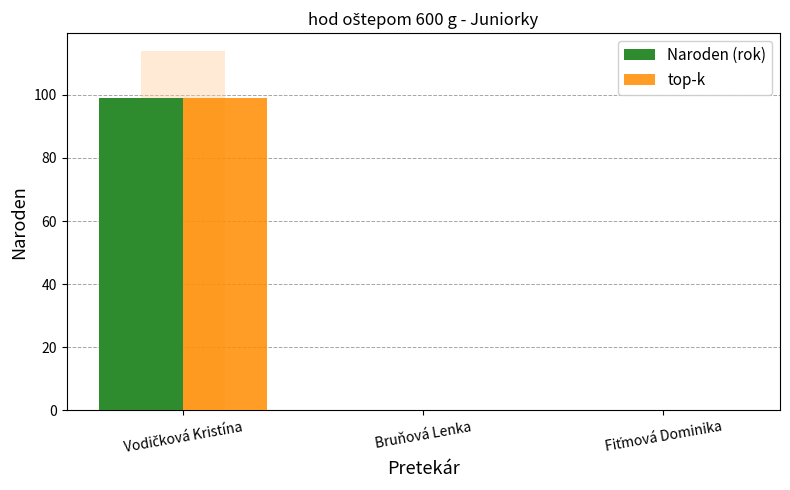

What position from the left is Vodičková Kristína?

1